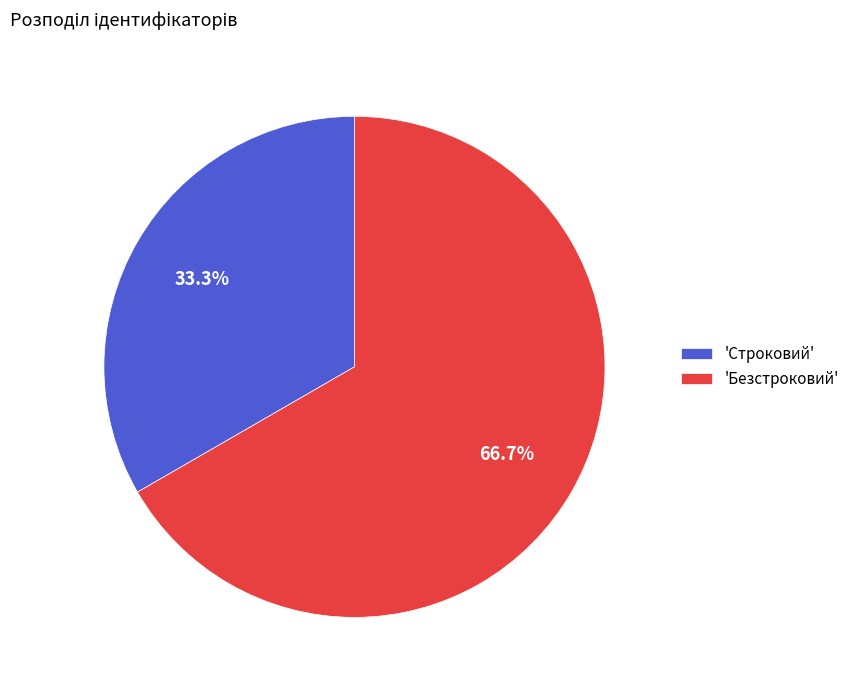

How many segments does this pie chart have?

2